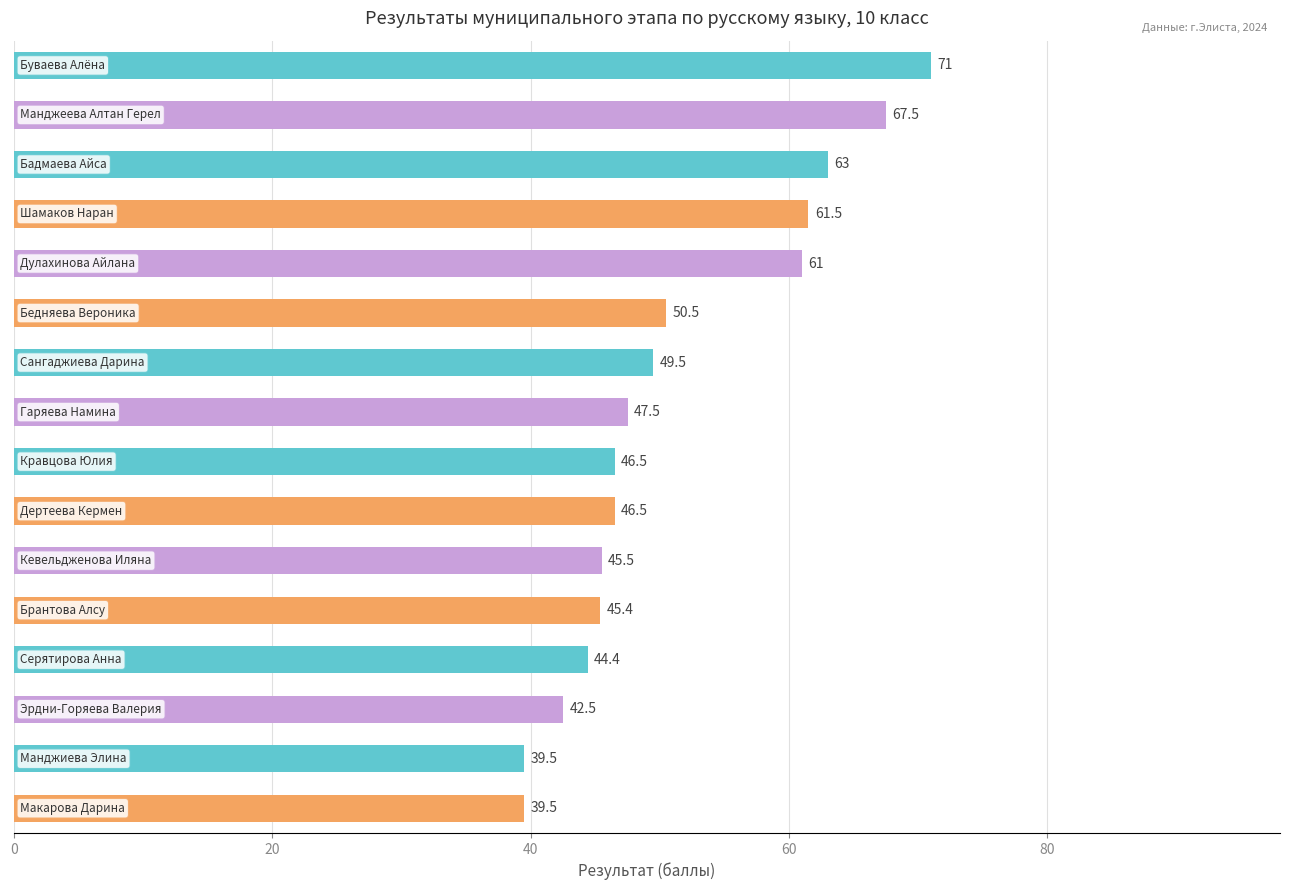

What is the greatest value displayed?

71.0